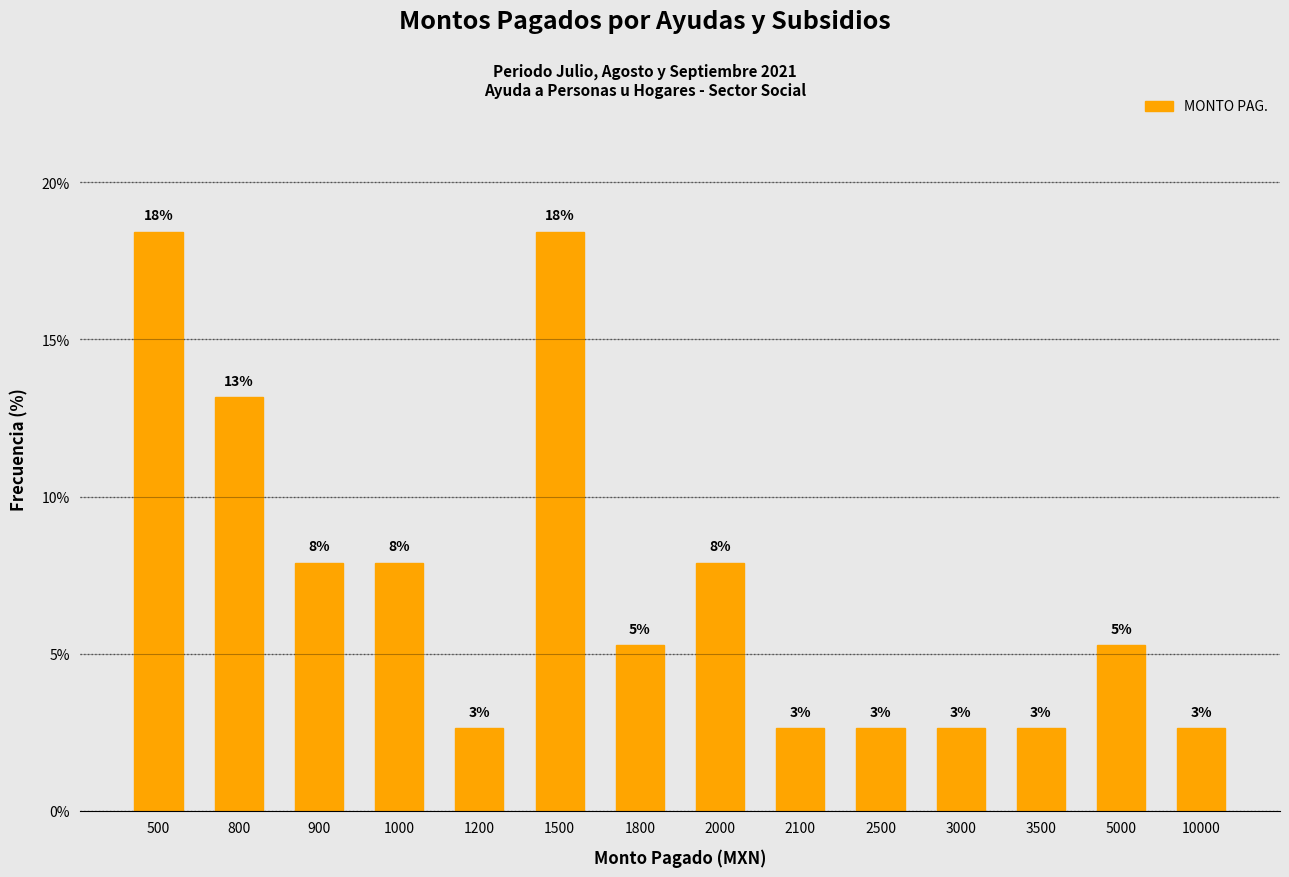

What is the change in value from 1000 to 2100?

-5.3